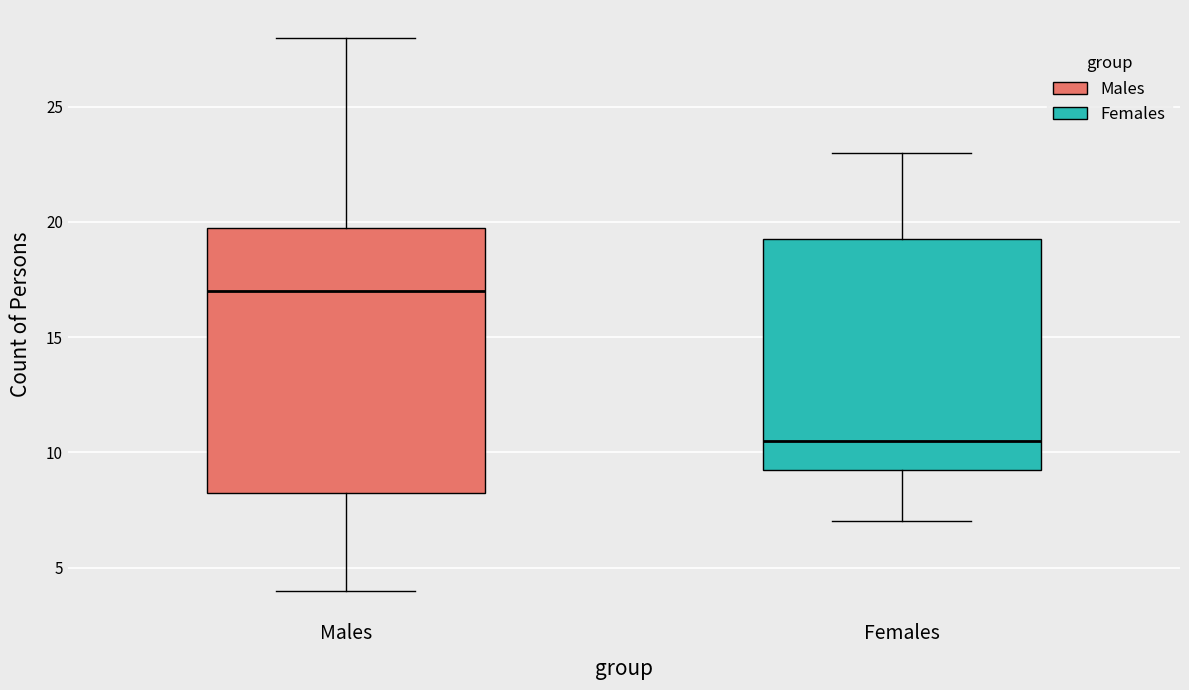

Comparing the boxes themselves (not the whiskers), which one is the tallest?

Males